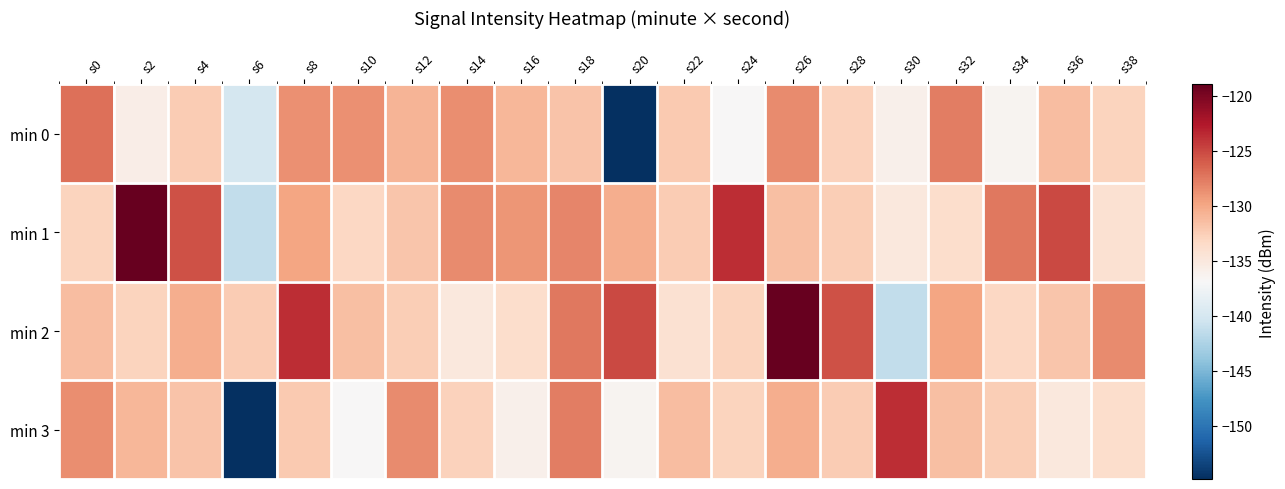

Which series has the largest range (max minus min)?

min 3